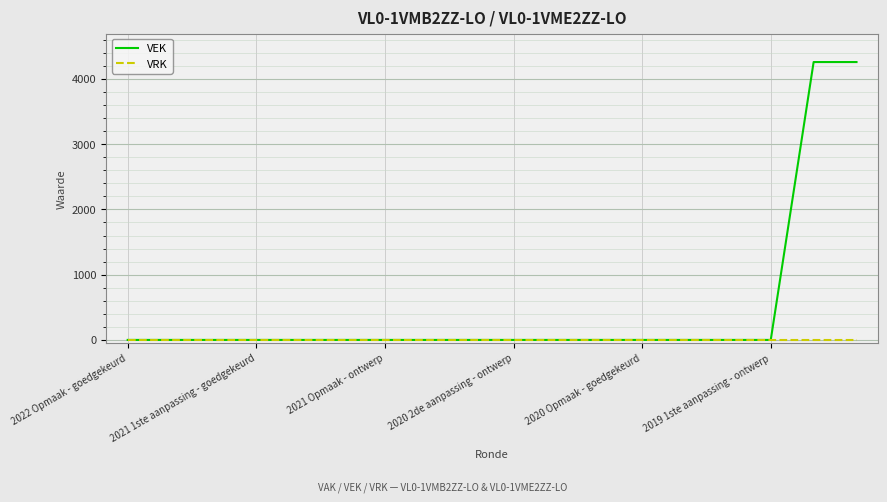

Which series has the widest spread of values?

VEK